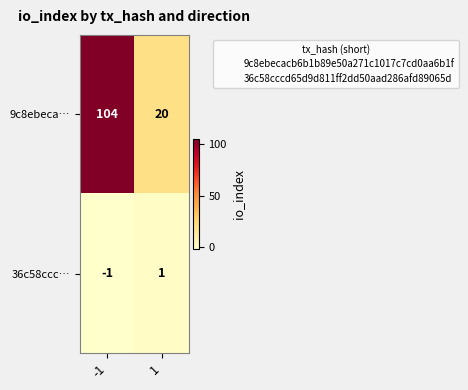

What is the spread (max minus min) of values at -1?

105